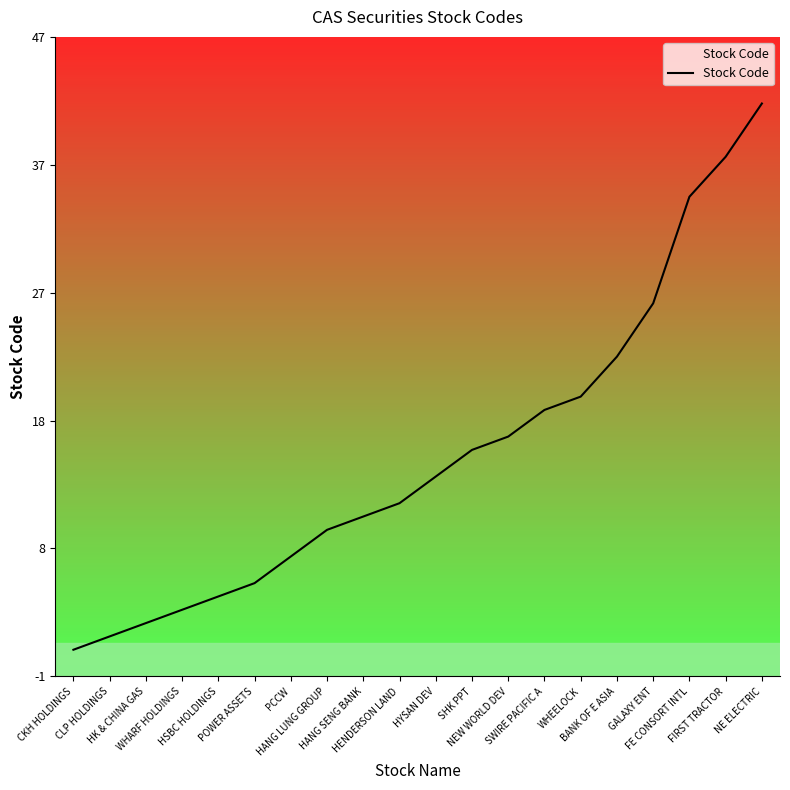

Is it true that the value at CLP HOLDINGS is 2?

True